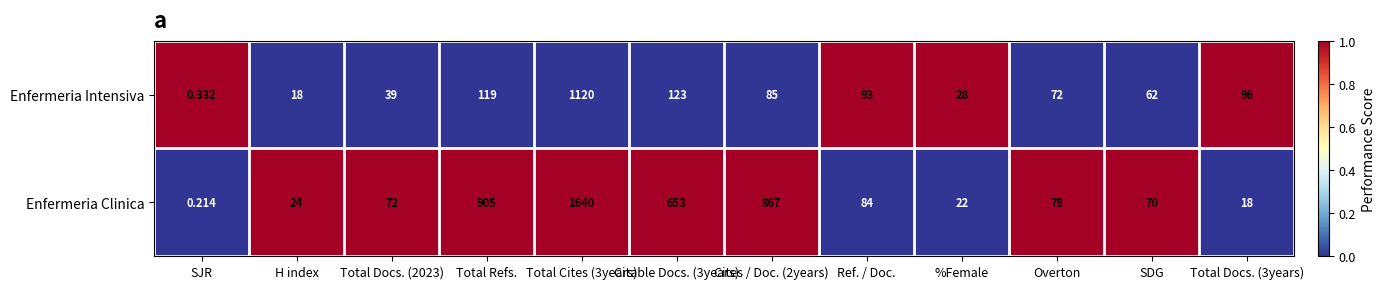

Rank the series at Cites / Doc. (2years) from lowest to highest value.

Enfermeria Intensiva, Enfermeria Clinica